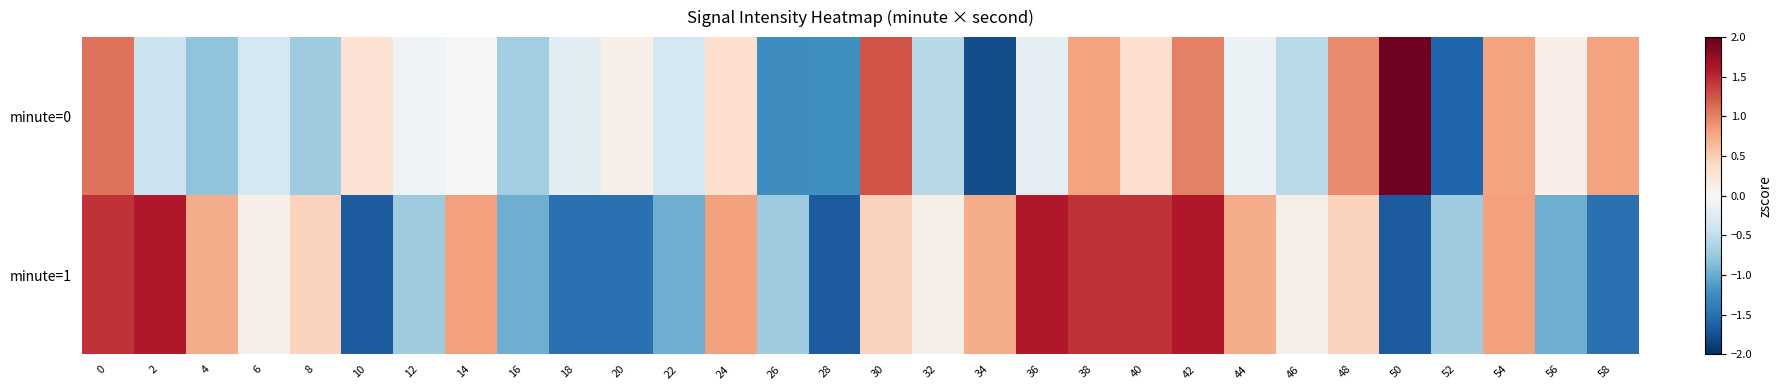

Reading left to right, extract all data points from this chart.

minute=0: 0=1.1	2=-0.4	4=-0.8	6=-0.3	8=-0.7	10=0.3	12=-0.1	14=0.0	16=-0.7	18=-0.2	20=0.1	22=-0.4	24=0.3	26=-1.2	28=-1.2	30=1.3	32=-0.6	34=-1.8	36=-0.2	38=0.8	40=0.3	42=1.0	44=-0.1	46=-0.5	48=0.9	50=1.9	52=-1.6	54=0.8	56=0.1	58=0.8
minute=1: 0=1.4	2=1.6	4=0.7	6=0.1	8=0.5	10=-1.7	12=-0.7	14=0.8	16=-1.0	18=-1.5	20=-1.5	22=-1.0	24=0.8	26=-0.7	28=-1.7	30=0.5	32=0.1	34=0.7	36=1.6	38=1.4	40=1.4	42=1.6	44=0.7	46=0.1	48=0.5	50=-1.7	52=-0.7	54=0.8	56=-1.0	58=-1.5